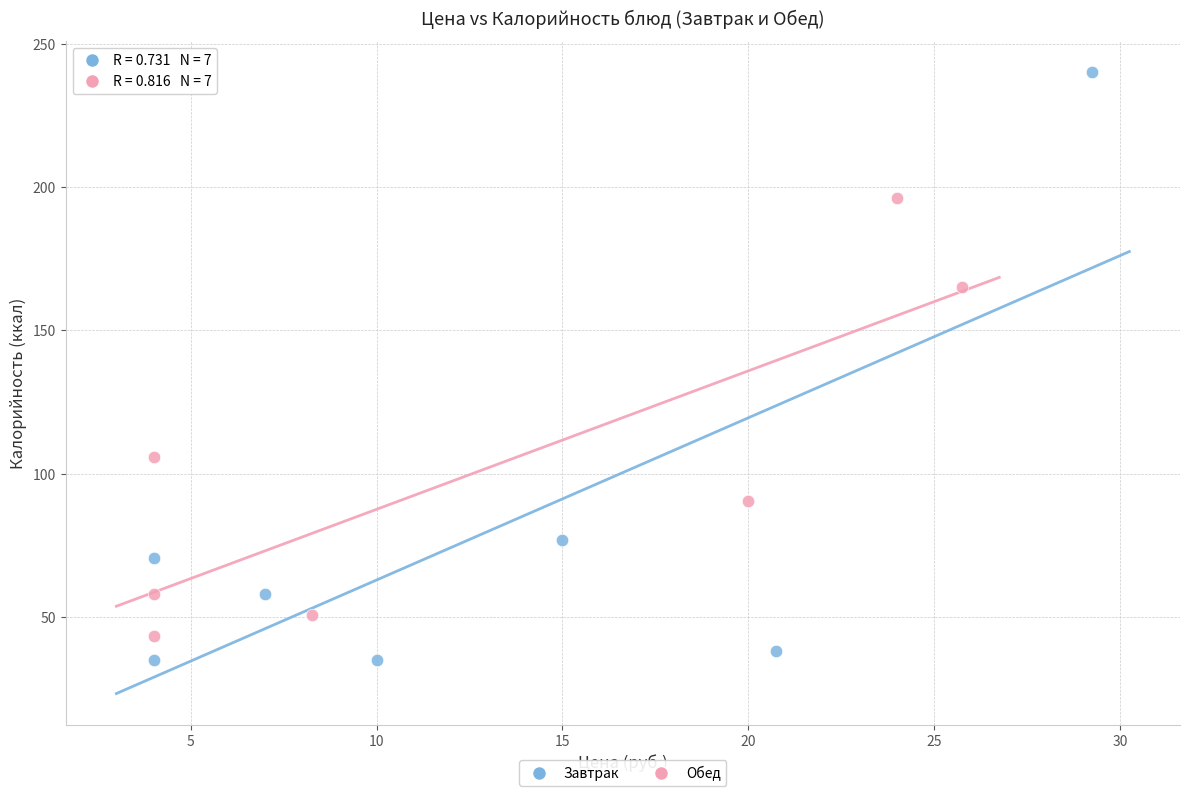

Which series has the largest Y range (max minus min)?

Завтрак